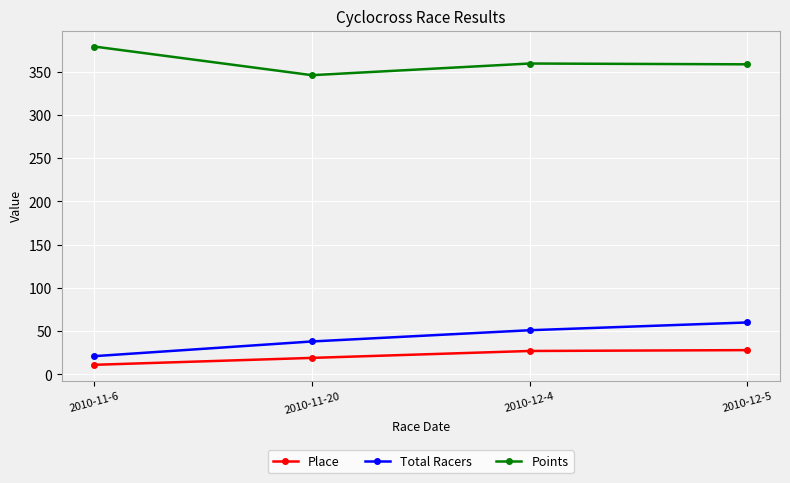

What value does the Total Racers series have at 2010-12-5?

60.0